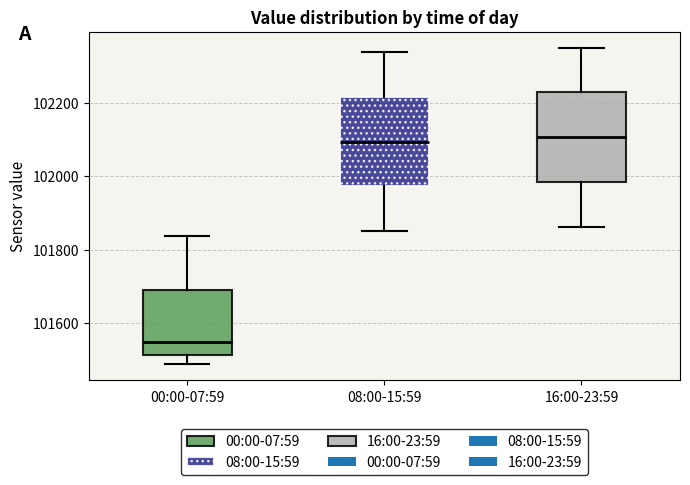

Reading left to right, read every box against the y-axis: the position of its median line, the range the box covers, and the ends of its whiskers. The values are not printed on the chart, so give them approximately, as read against the axis.

00:00-07:59: median 101540, box 101520 to 101680, whiskers 101480 to 101840
08:00-15:59: median 102100, box 101980 to 102220, whiskers 101860 to 102340
16:00-23:59: median 102100, box 101980 to 102220, whiskers 101860 to 102360